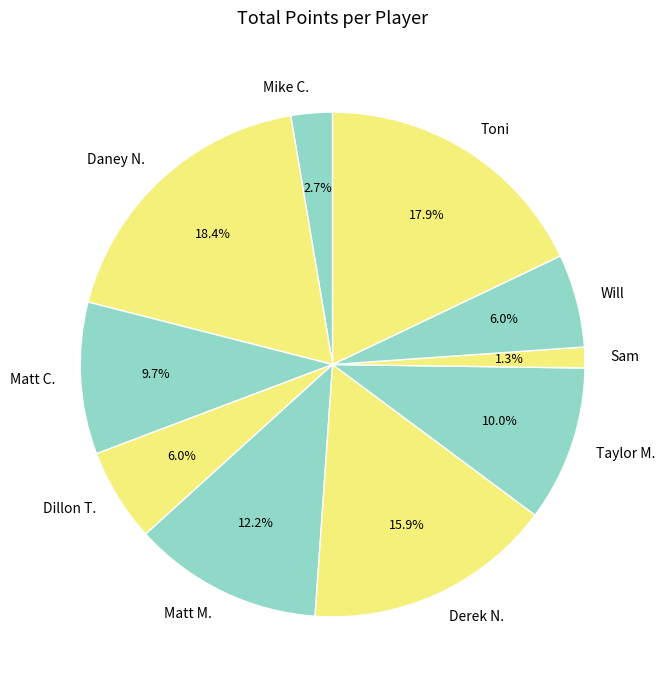

Does any single category account for the majority?

No